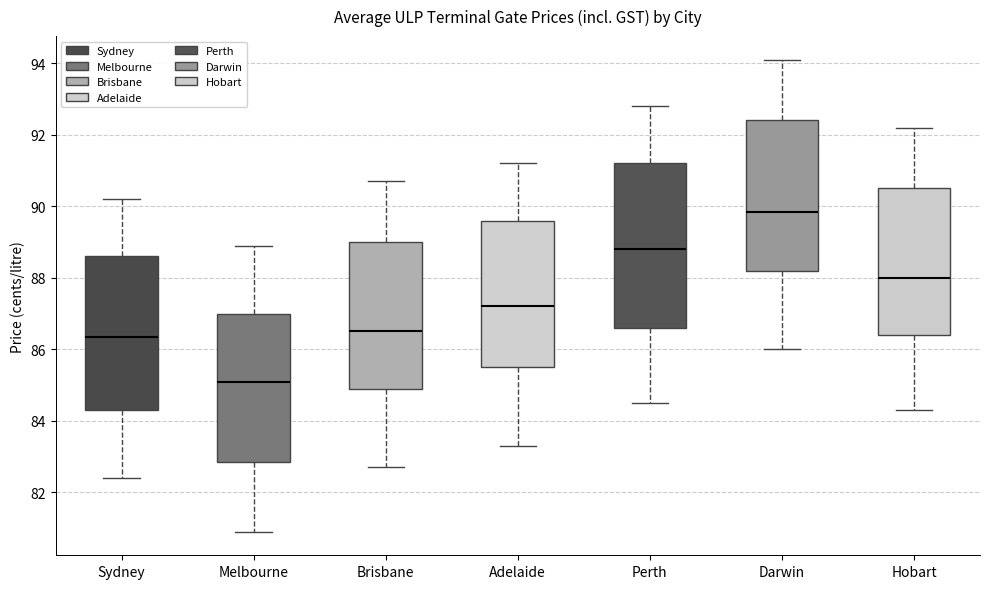

Which box is the tallest, from its lower edge to its upper edge?

Perth